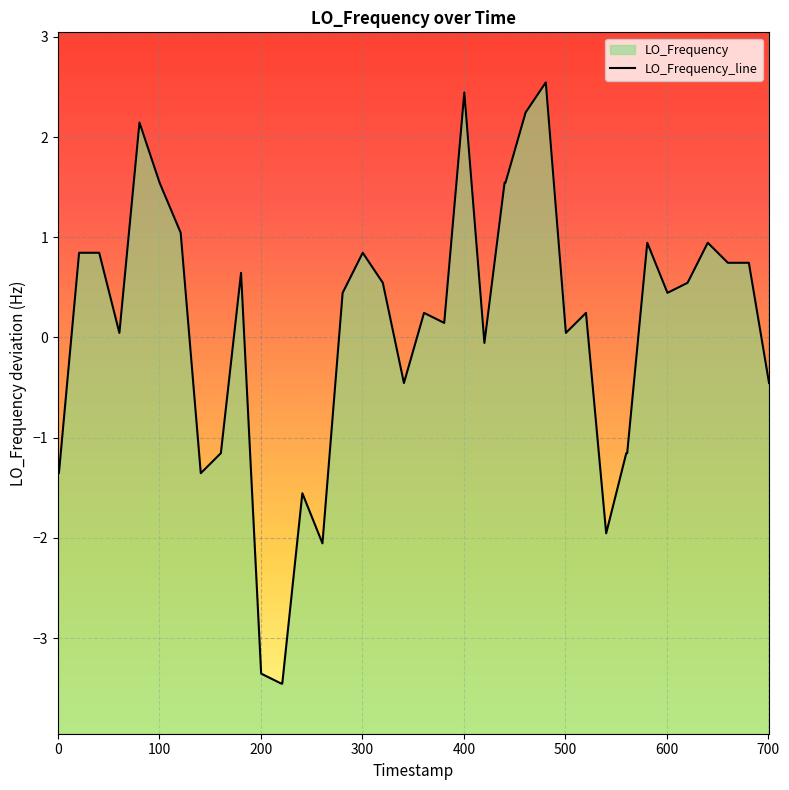

True or false: there are more than 2 points higher than both neighbors.

True